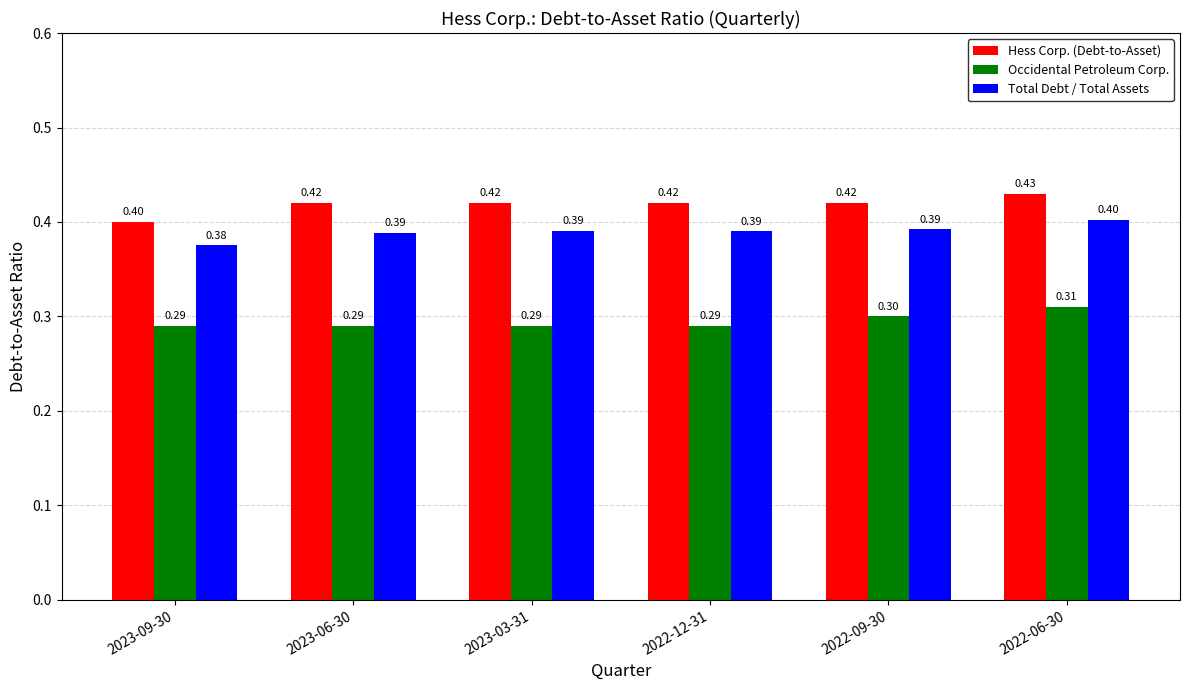

The Occidental Petroleum Corp. series shows 0.1 at 2022-09-30. True or false?

False